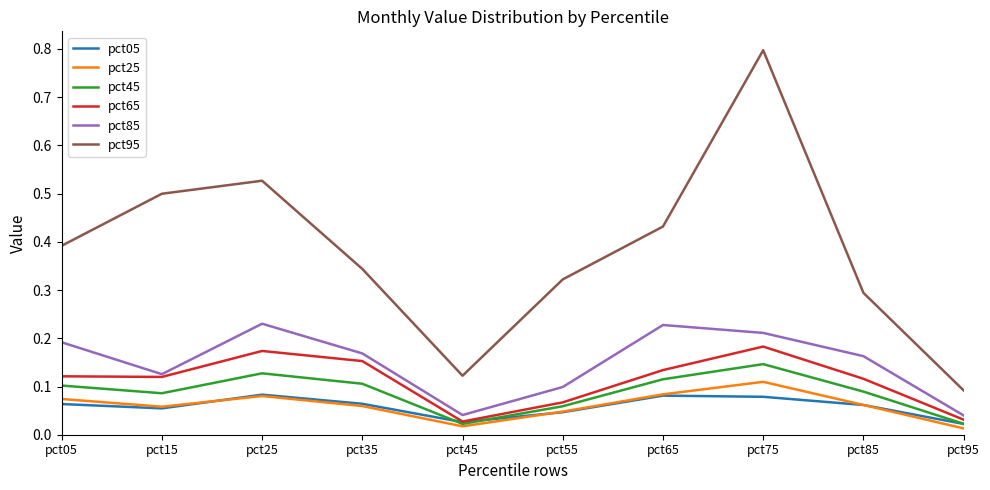

At how many categories does at least one series exceed 0?

10